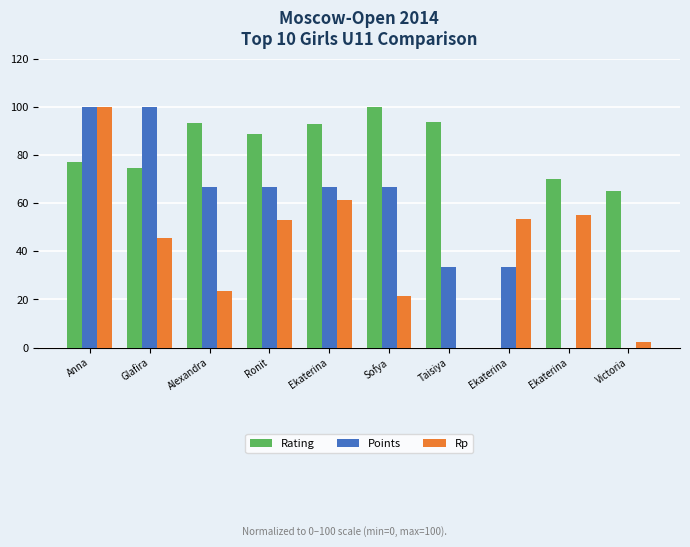

How many data points in Rp are above 52?

5